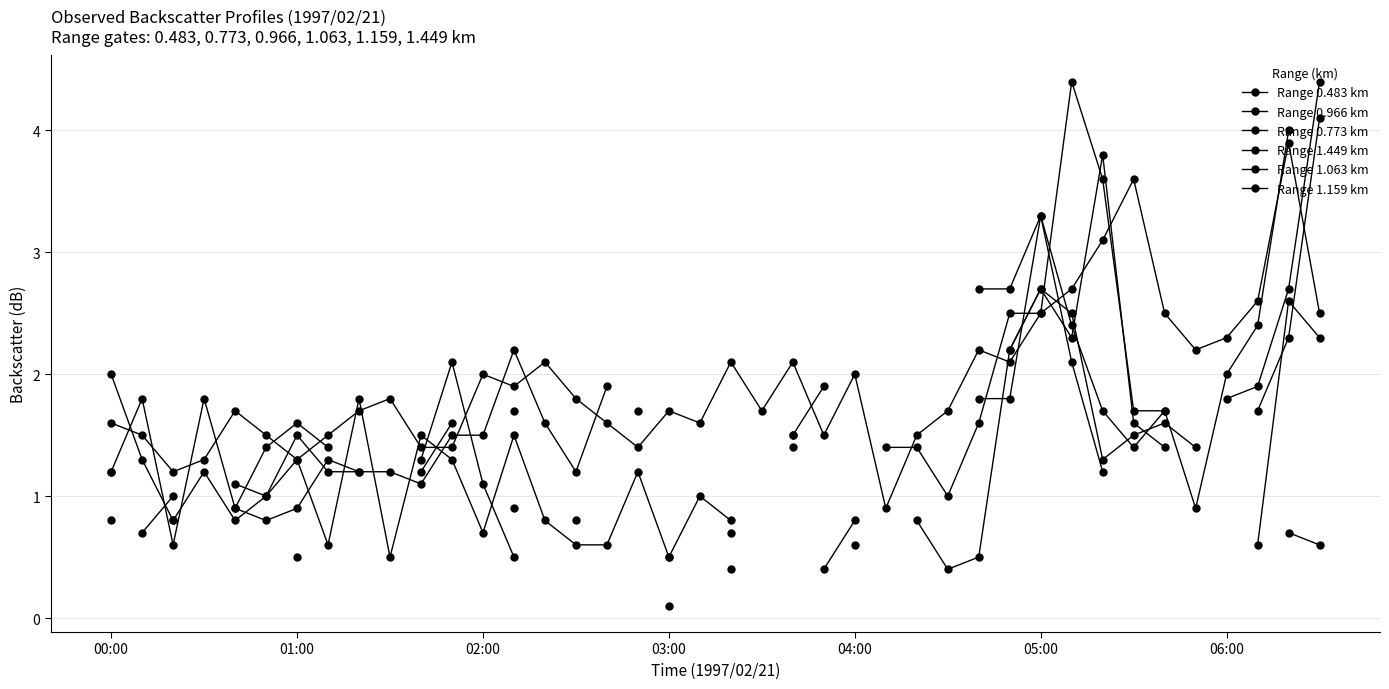

Between 22 and 27, which series saw the biggest shift?

Range 0.966 km